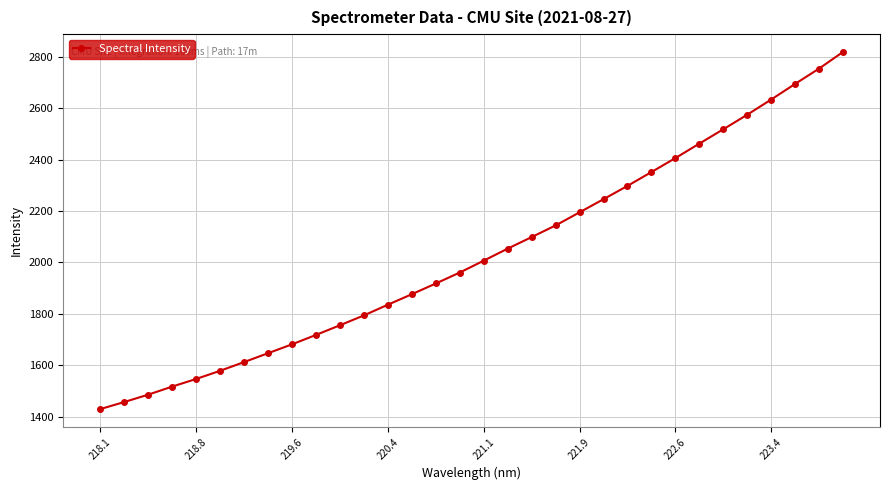

True or false: the data has more than 2 interior local peaks.

False